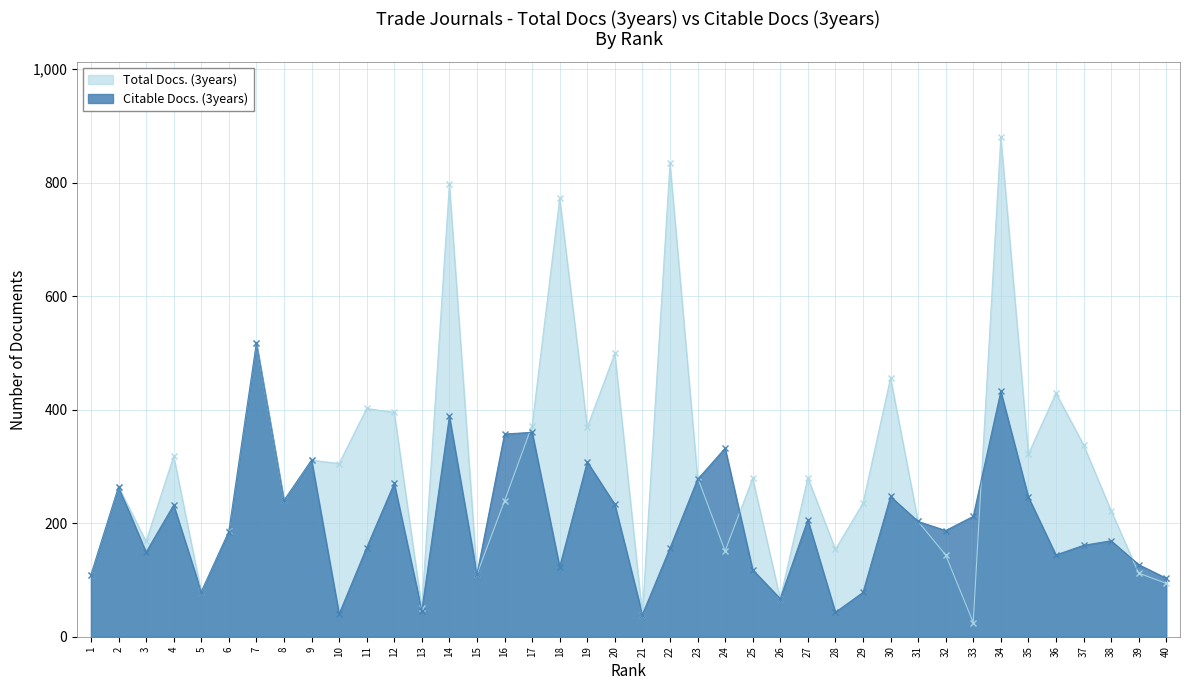

The value of Citable Docs. (3years) at 26 is 67. True or false?

True